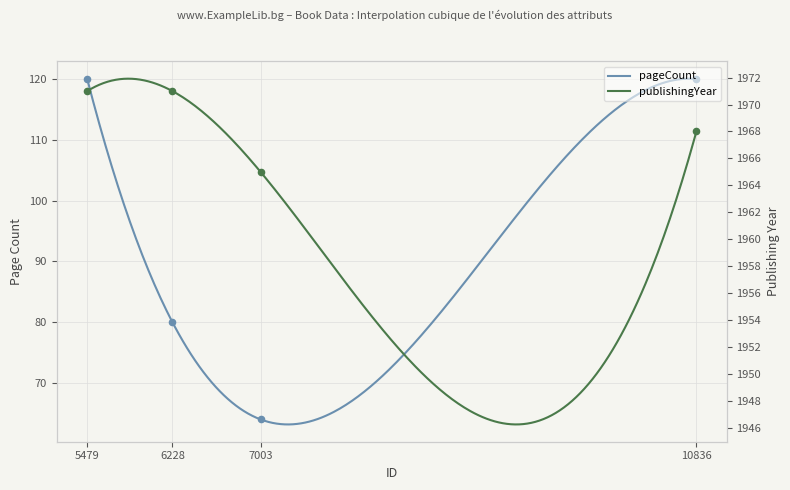

What is the total value across all series at 5479?

2091